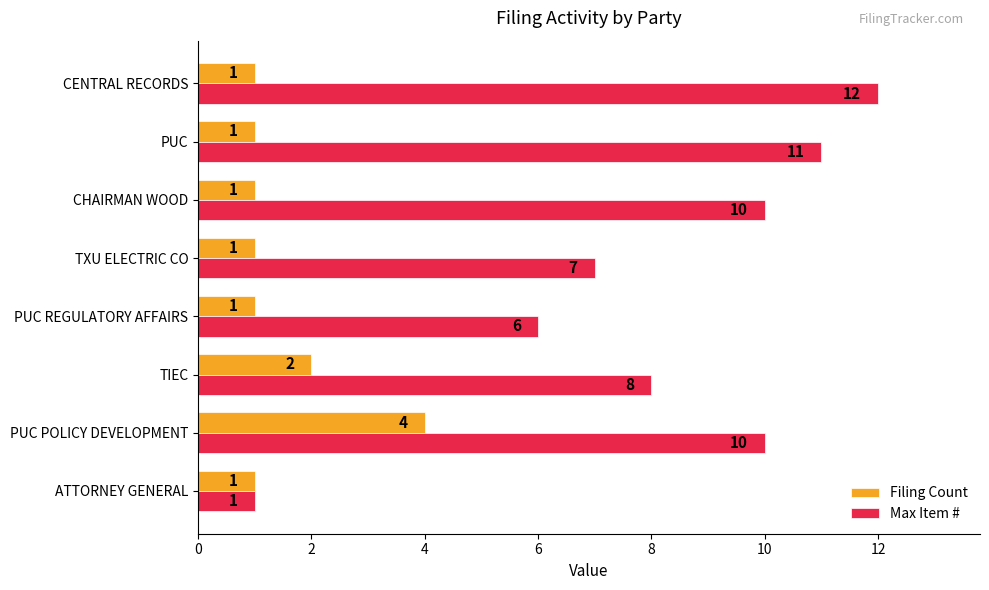

True or false: Filing Count has a value of 1 at PUC.

True